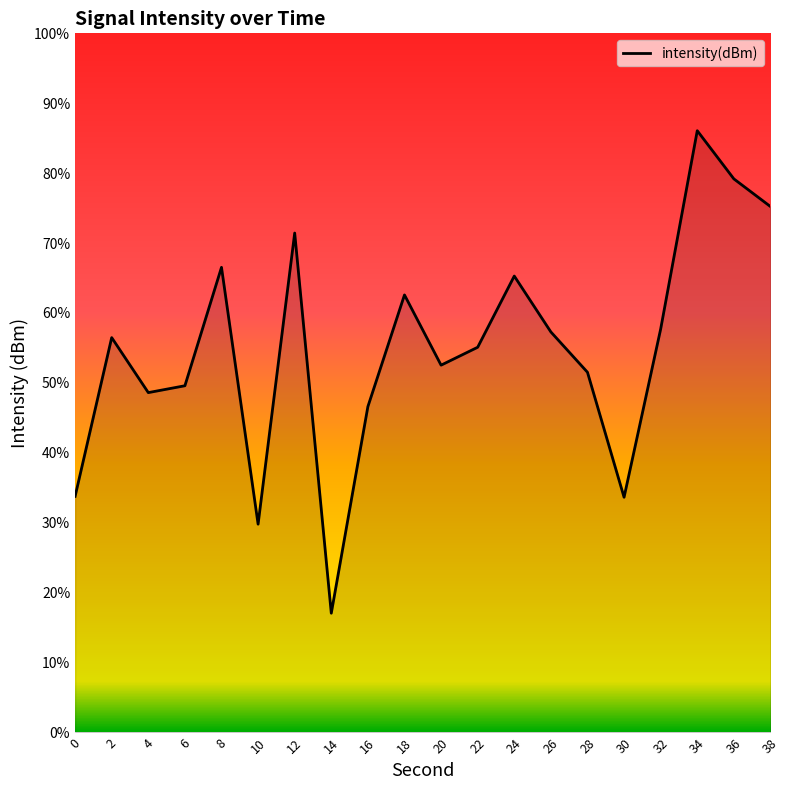

List the labels in order of value, largest first.

34, 36, 38, 12, 8, 24, 18, 32, 26, 2, 22, 20, 28, 6, 4, 16, 0, 30, 10, 14